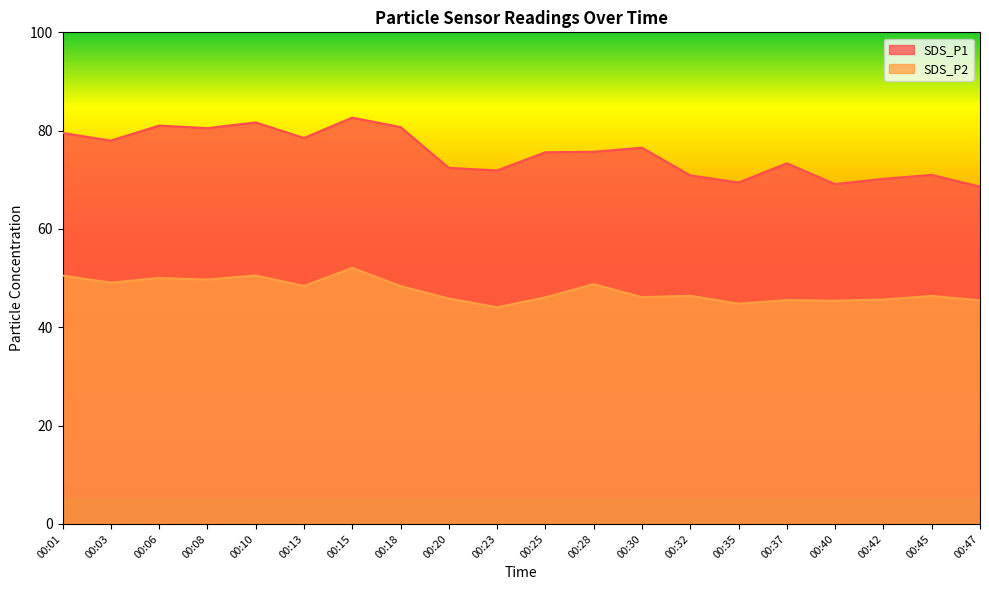

True or false: SDS_P1 and SDS_P2 cross at least once.

False